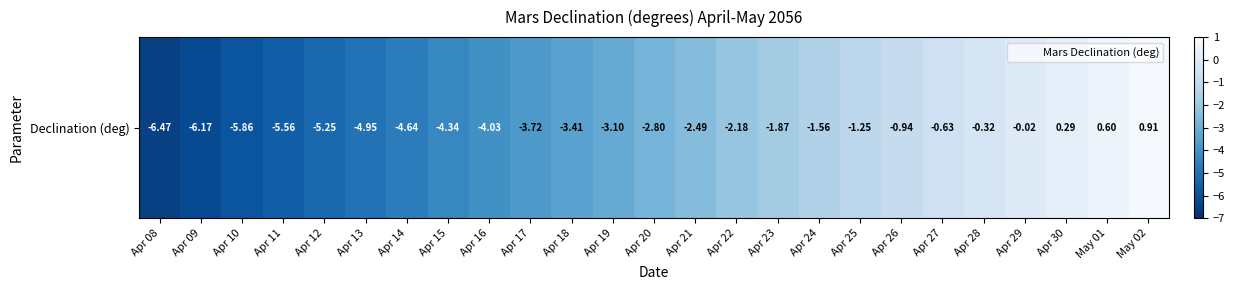

How many data points are above -2?

10